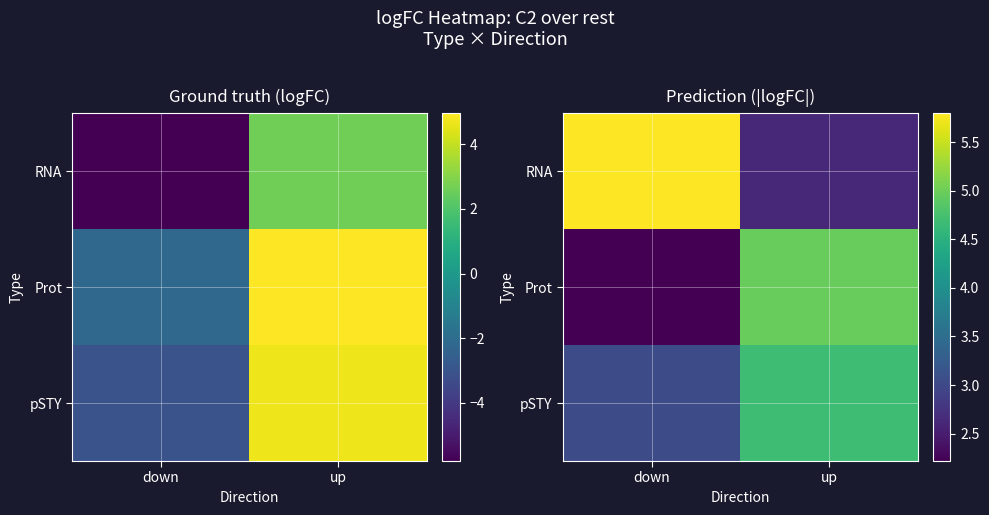

Rank the categories by RNA value from lowest to highest.

up, down